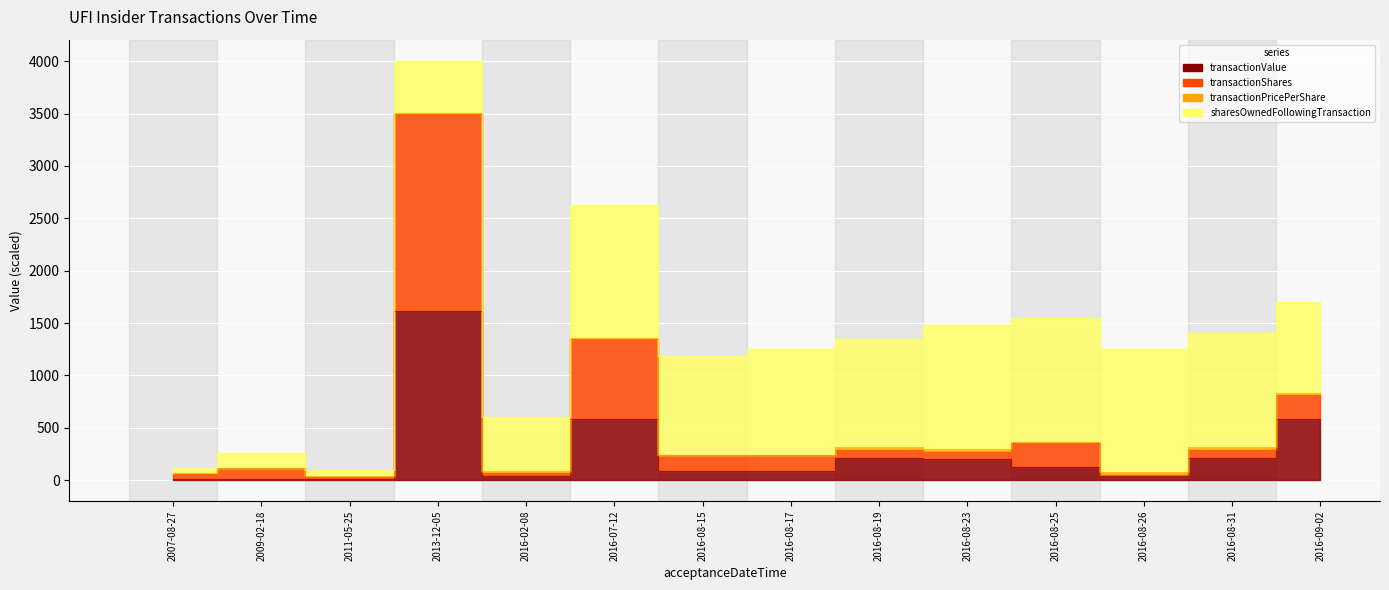

True or false: transactionShares and transactionValue intersect in this chart.

False